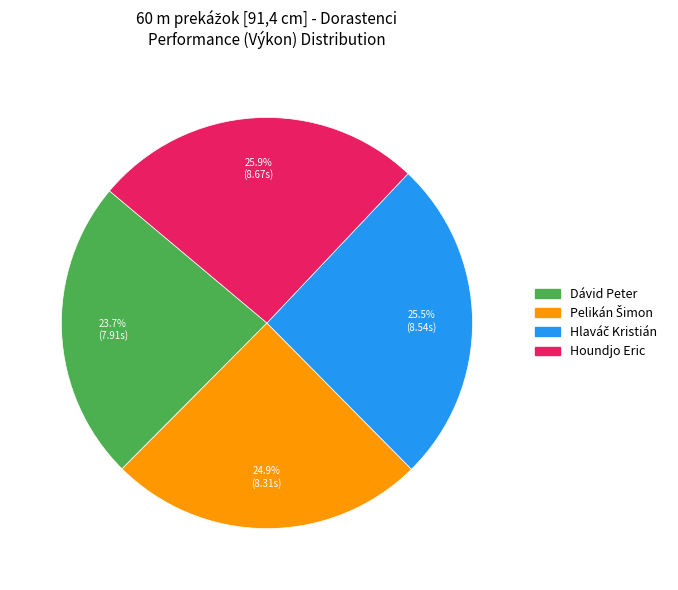

Does Dávid Peter account for over 50% of the chart?

No